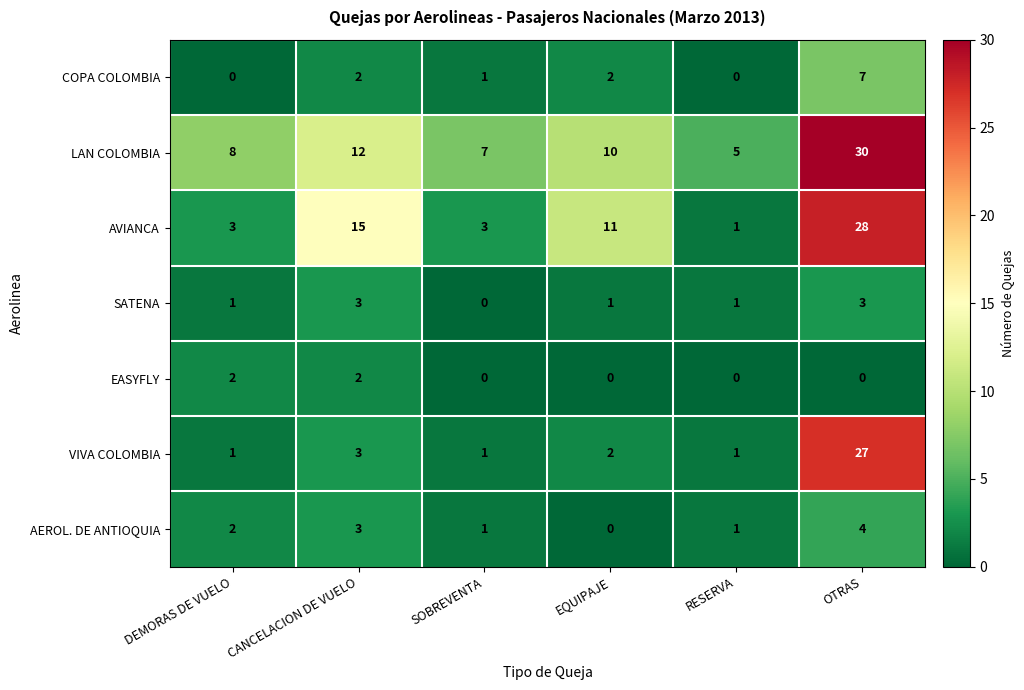

At which category is the sum across all series the highest?

OTRAS